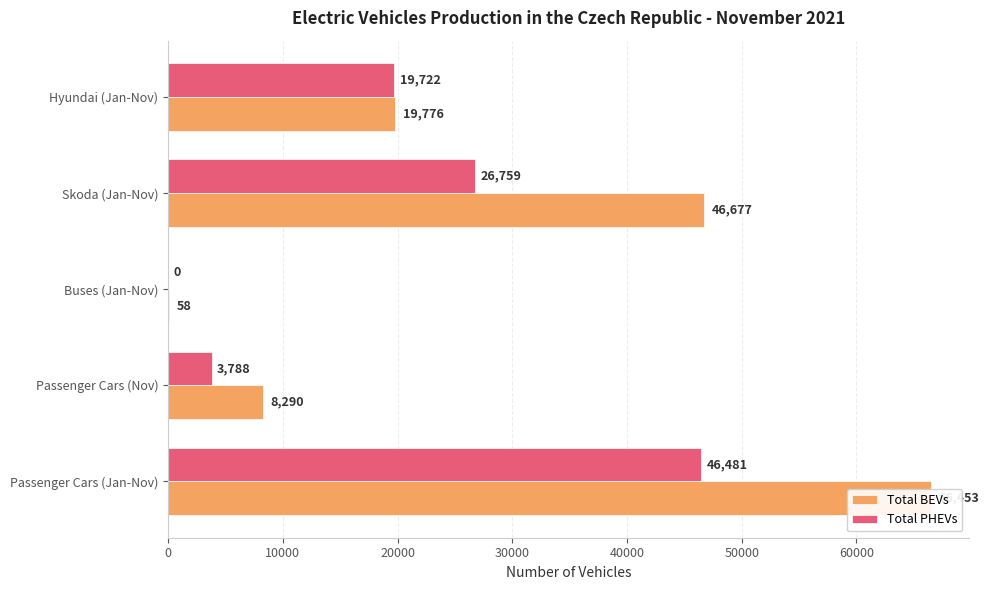

How many bars are there in total?

10